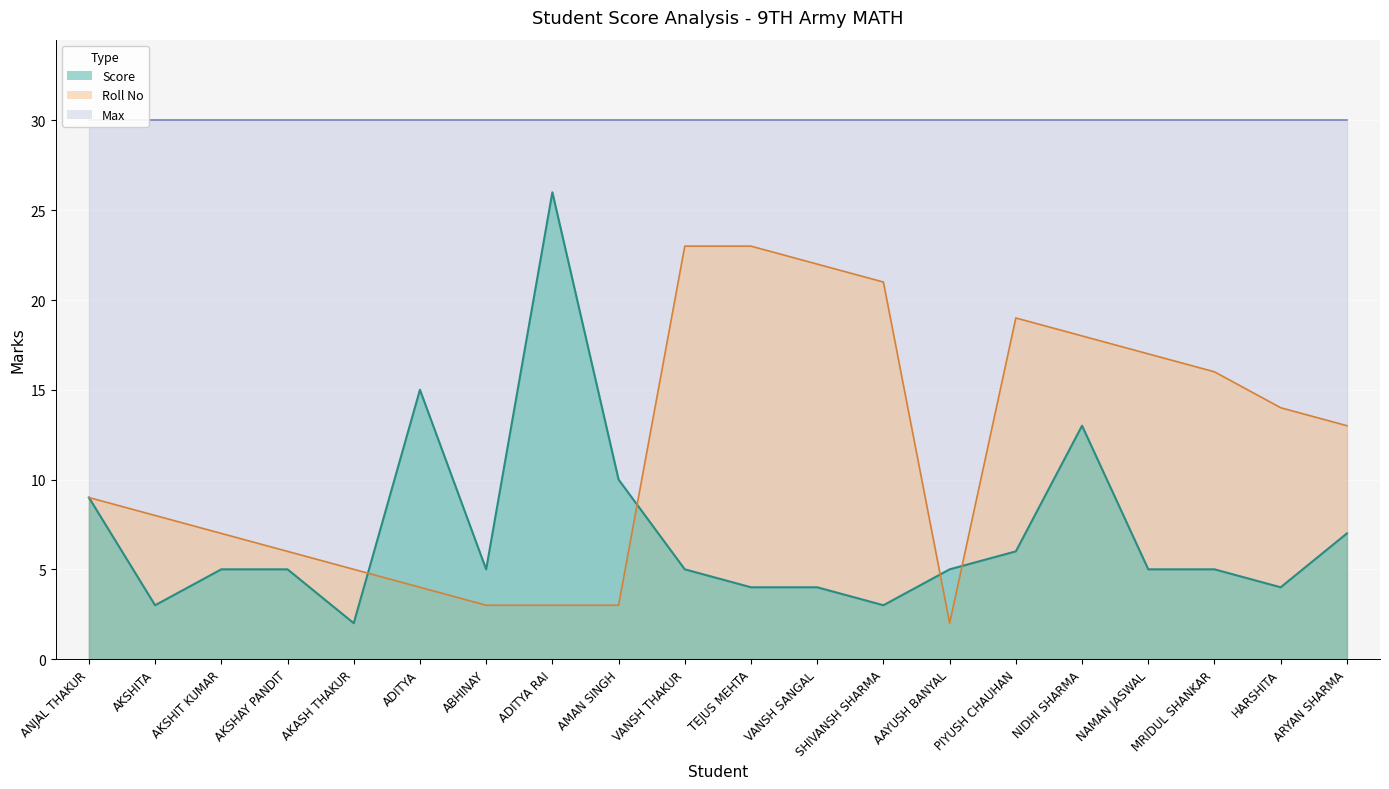

How many times do Roll No and Score cross each other?

4